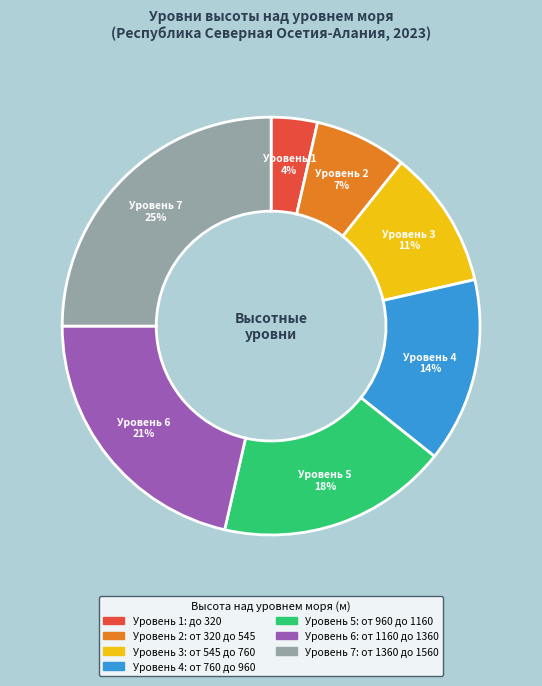

To the nearest percent, what is the difference between the largest and smallest slice percentages?

21%